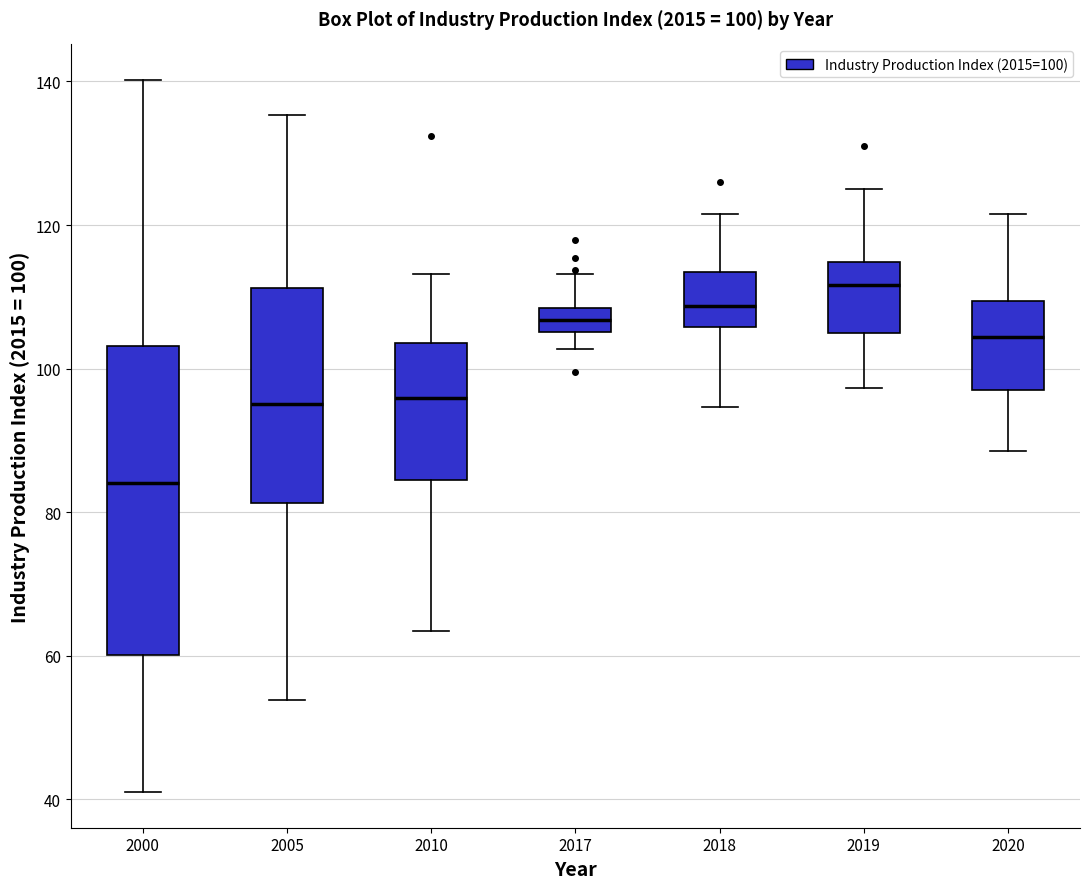

Comparing the boxes themselves (not the whiskers), which one is the tallest?

2000